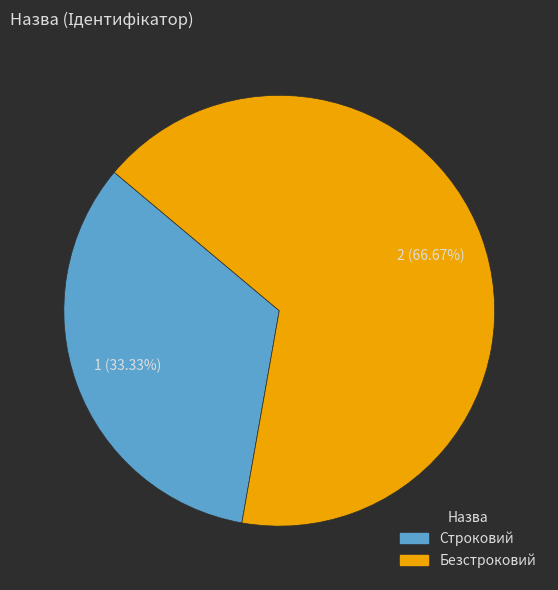

To the nearest percent, what is the average slice percentage?

50%